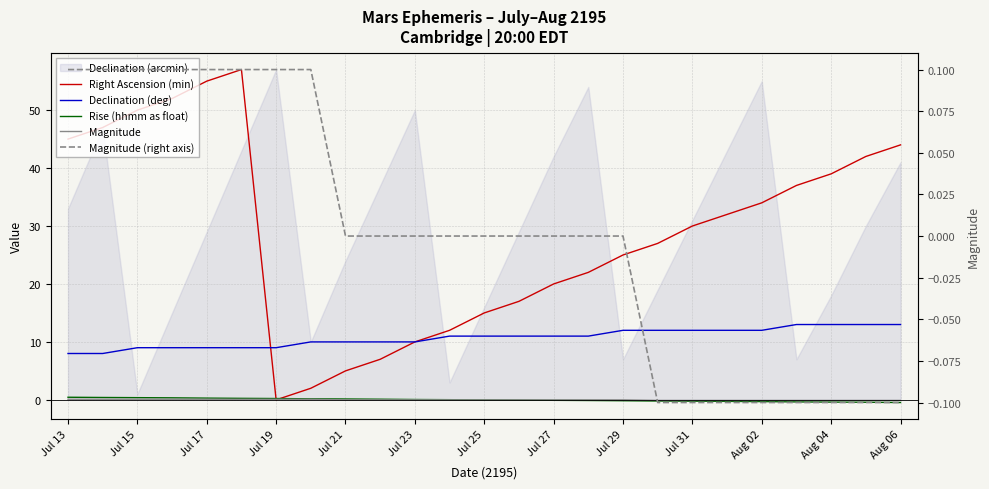

Is the value of Declination (deg) at Jul 17 greater than the value of Right Ascension (min) at Jul 17?

No